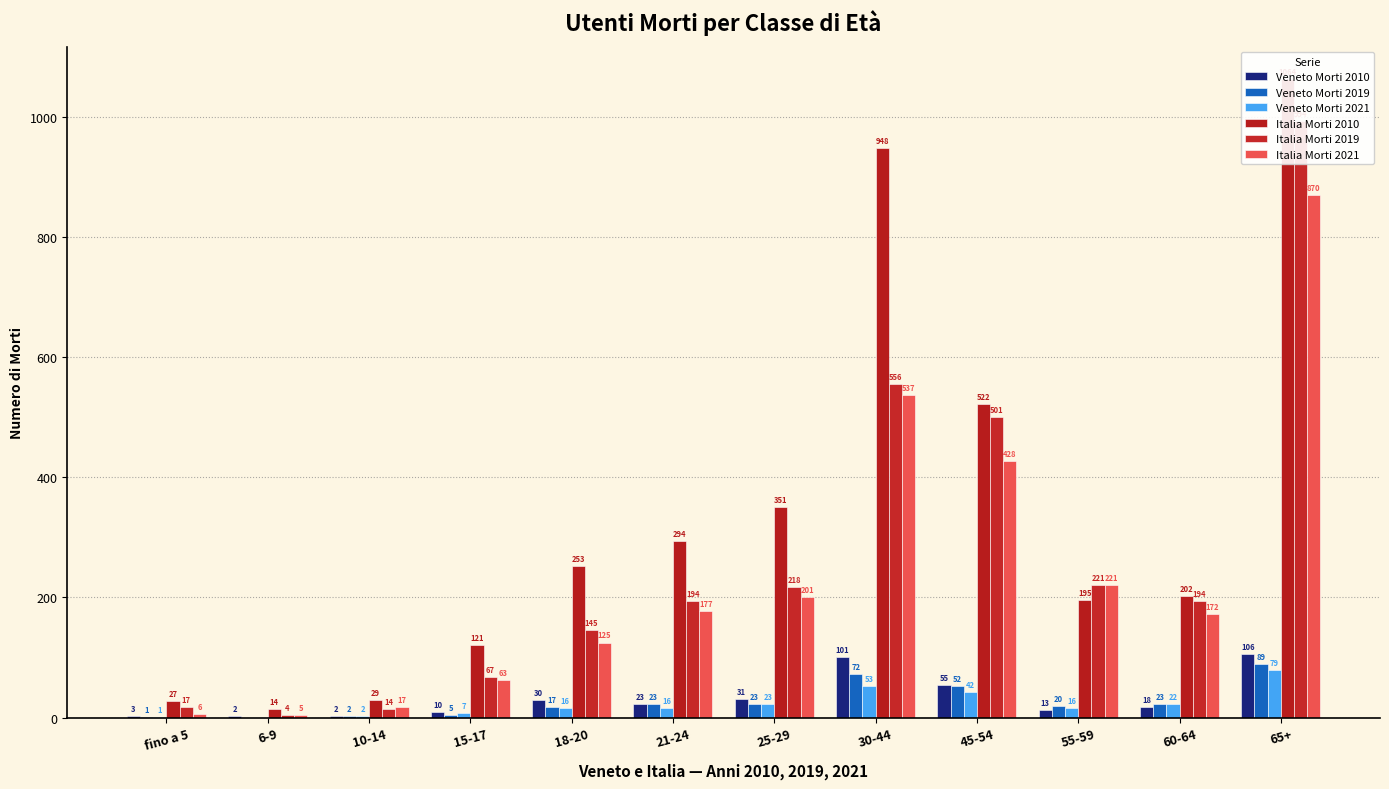

Rank the series at 55-59 from highest to lowest value.

Italia Morti 2019, Italia Morti 2021, Italia Morti 2010, Veneto Morti 2019, Veneto Morti 2021, Veneto Morti 2010